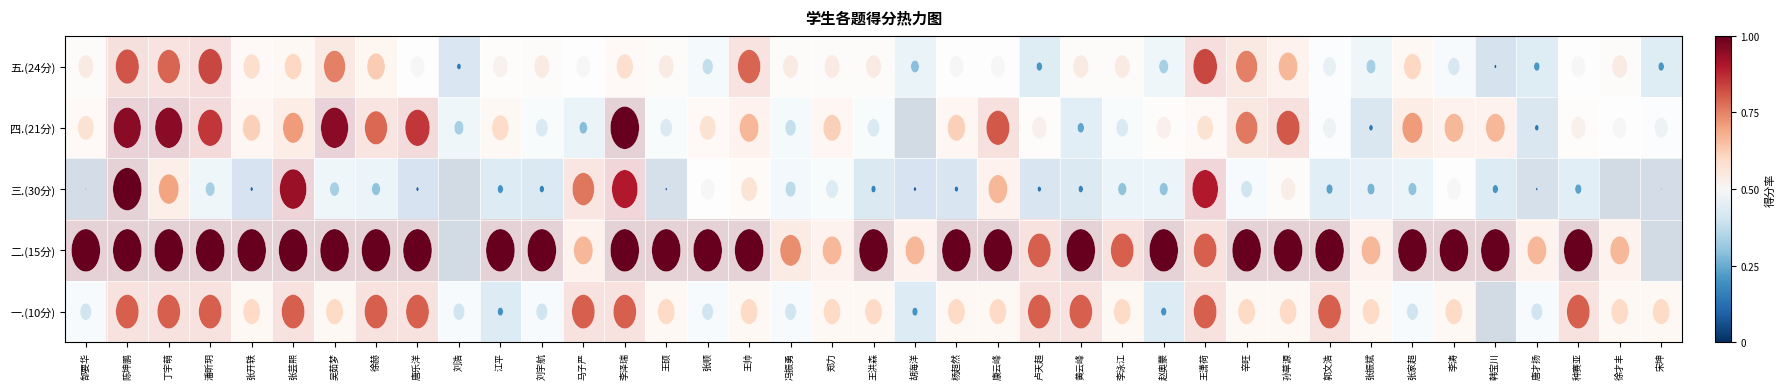

How many data points does each series have?

39